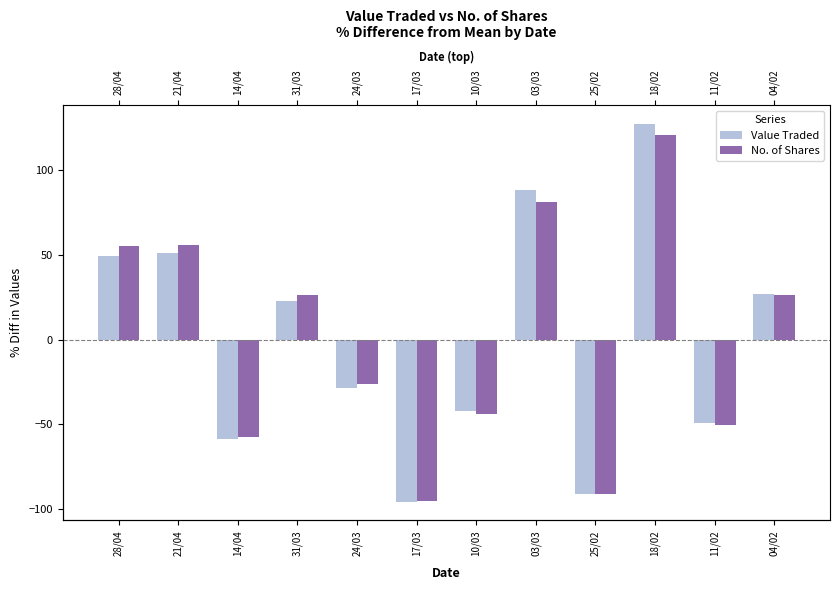

Is it true that Value Traded equals -135.2 at 17/03?

False